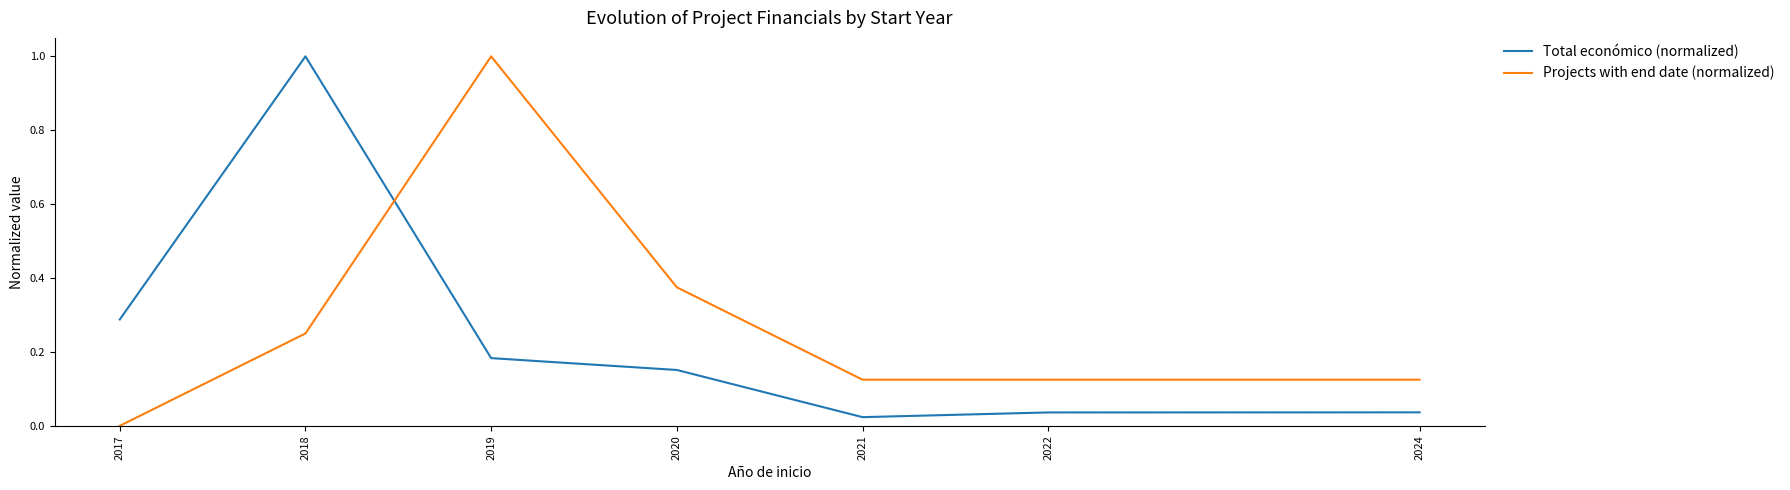

How many distinct data groups are displayed?

2